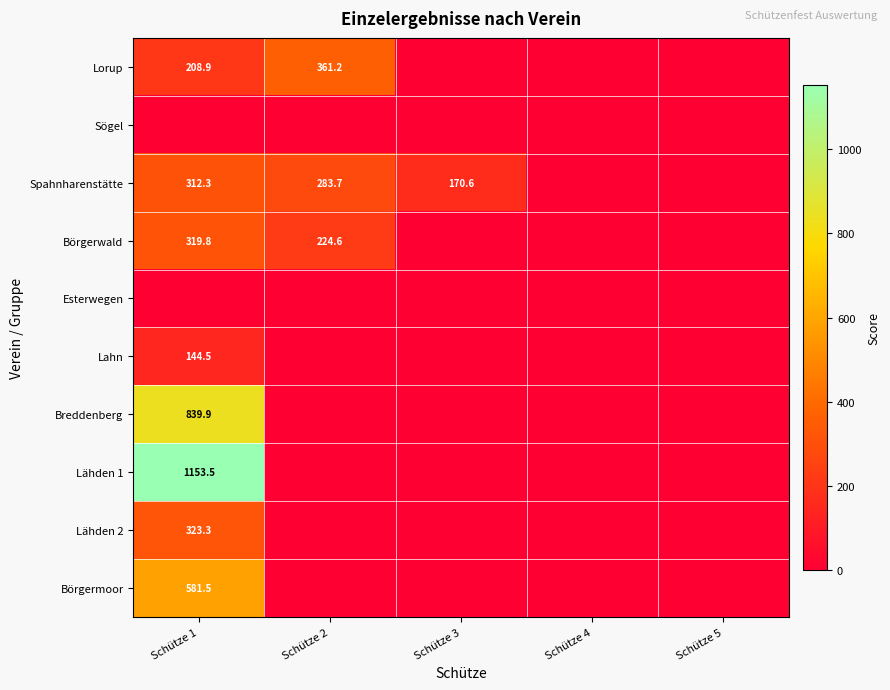

True or false: Börgerwald has a value of 319.8 at Schütze 1.

True